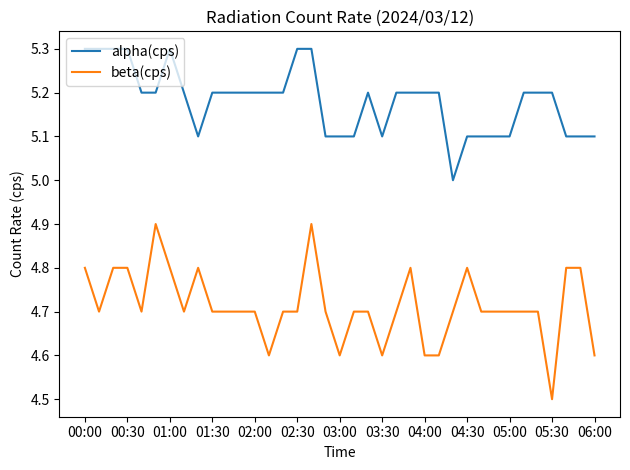

True or false: alpha(cps) and beta(cps) cross at least once.

False